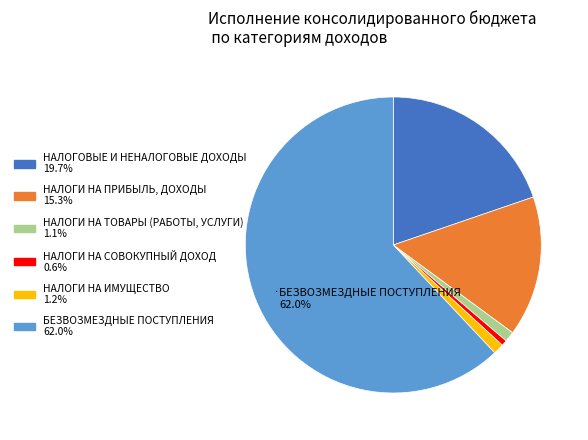

Which category has the biggest portion of the pie?

БЕЗВОЗМЕЗДНЫЕ ПОСТУПЛЕНИЯ